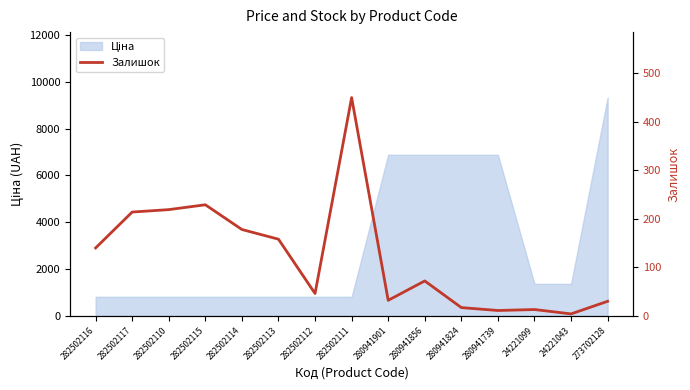

The value at 282502113 is 220. True or false?

False